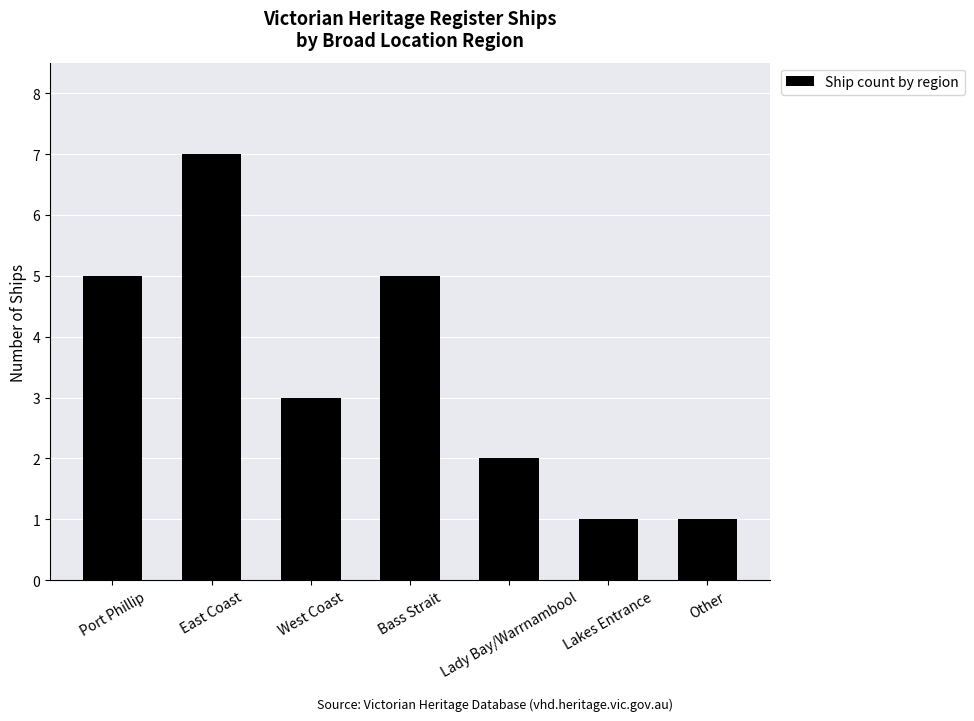

Reading right to left, extract all data points from this chart.

Other=1	Lakes Entrance=1	Lady Bay/Warrnambool=2	Bass Strait=5	West Coast=3	East Coast=7	Port Phillip=5